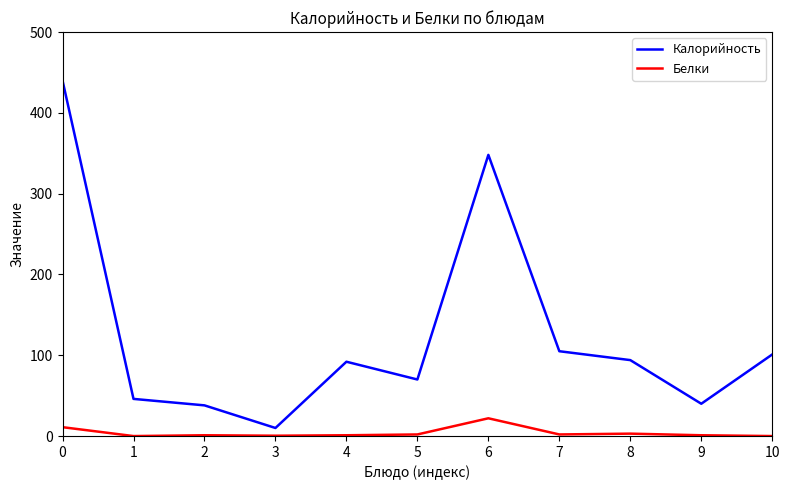

What is the difference between the maximum and minimum values in the Калорийность series?

430.0